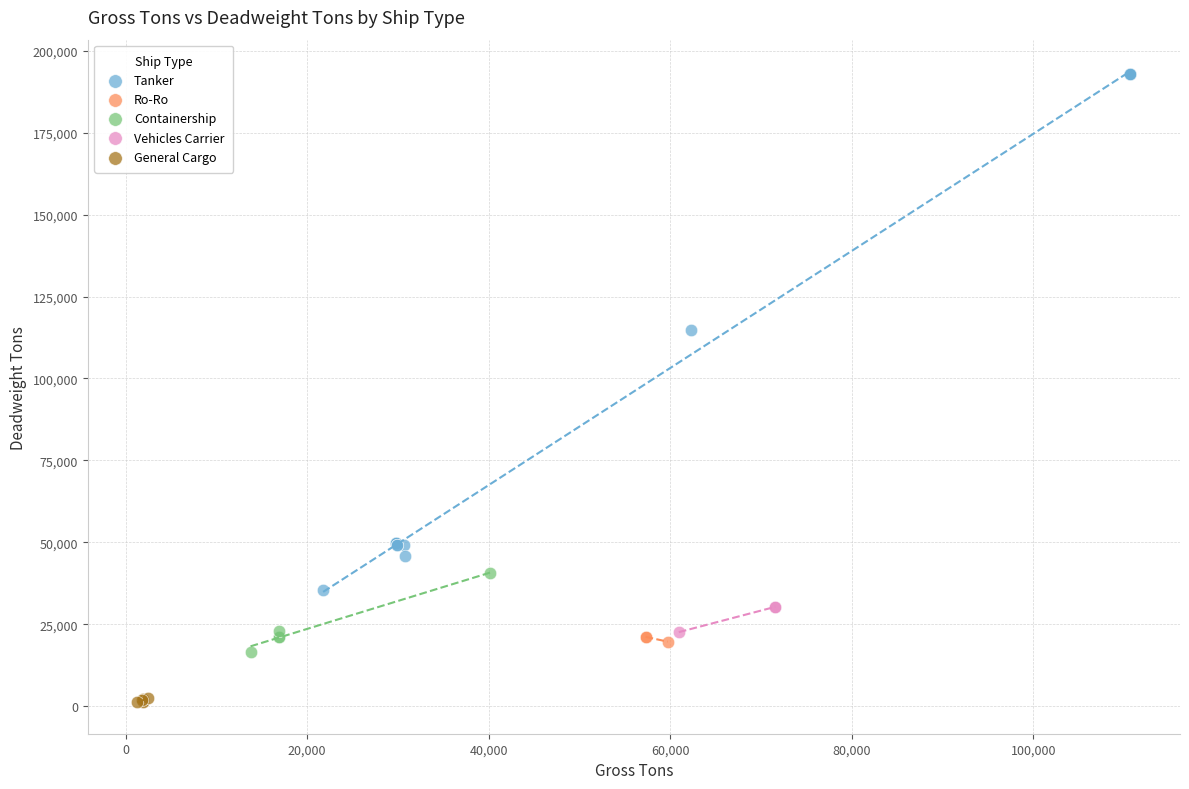

Which series has the largest Y range (max minus min)?

Tanker